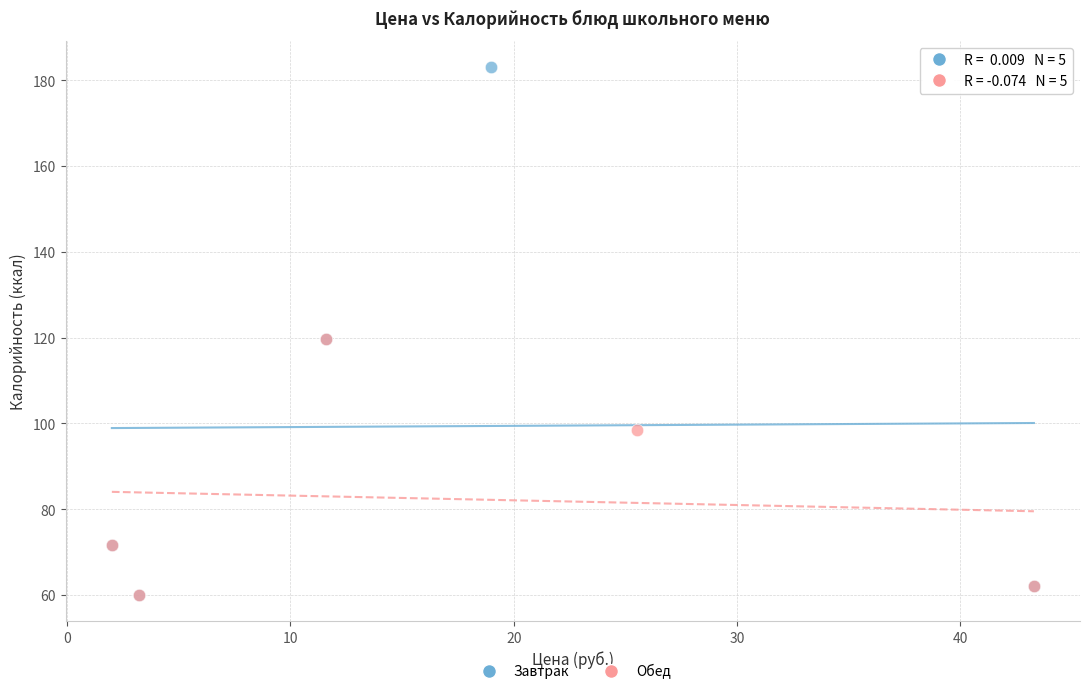

Which series has the widest spread of Y values?

Завтрак